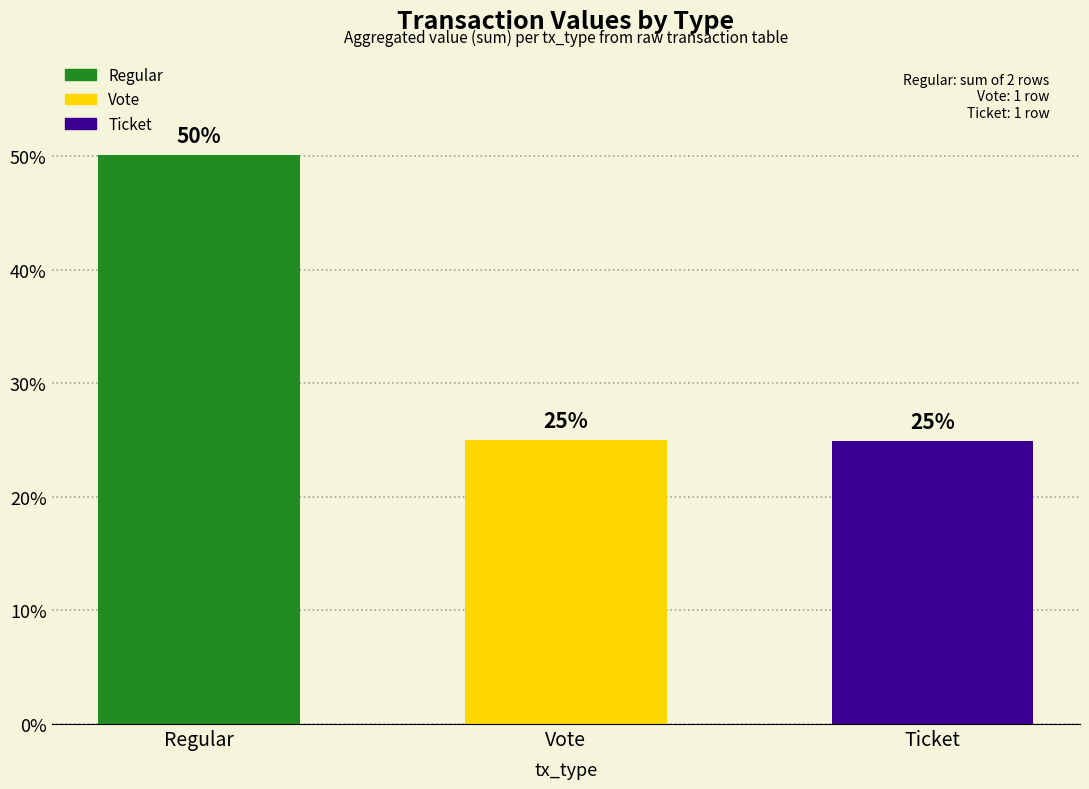

Are the bars grouped side by side (vs. stacked)?

No